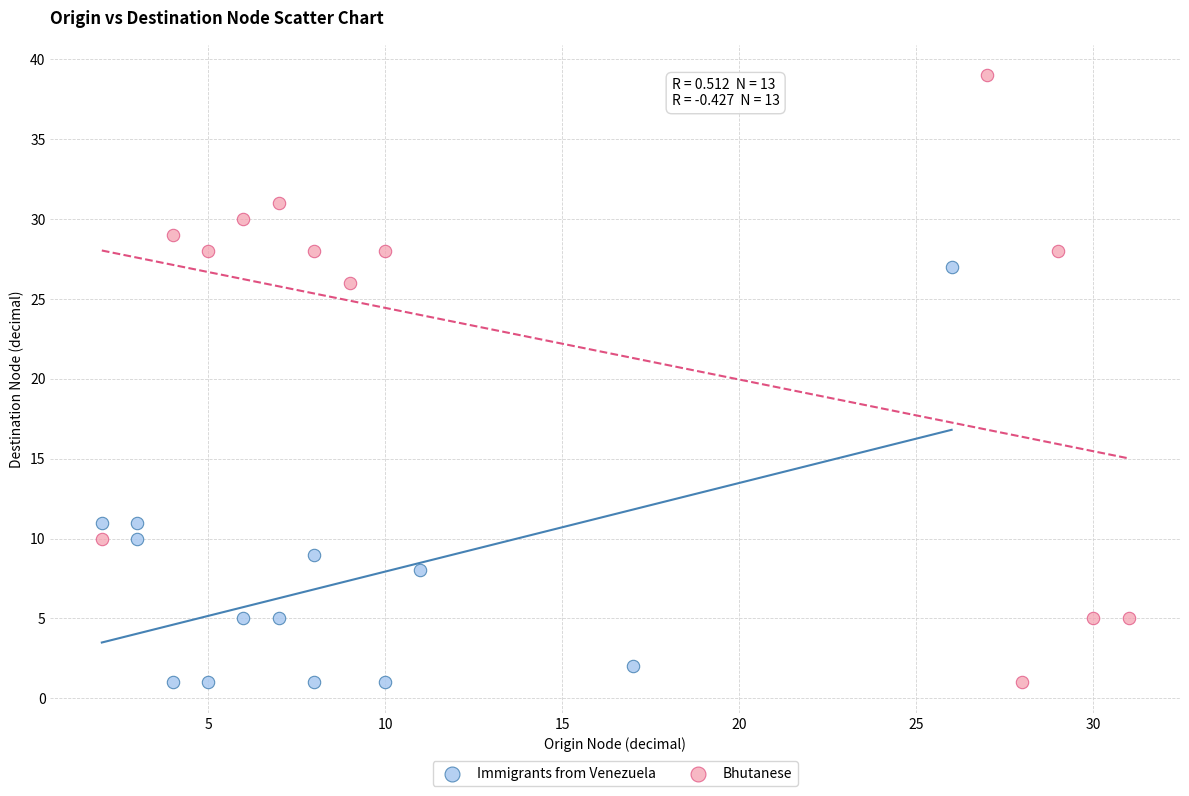

Which series has the largest Y range (max minus min)?

Bhutanese